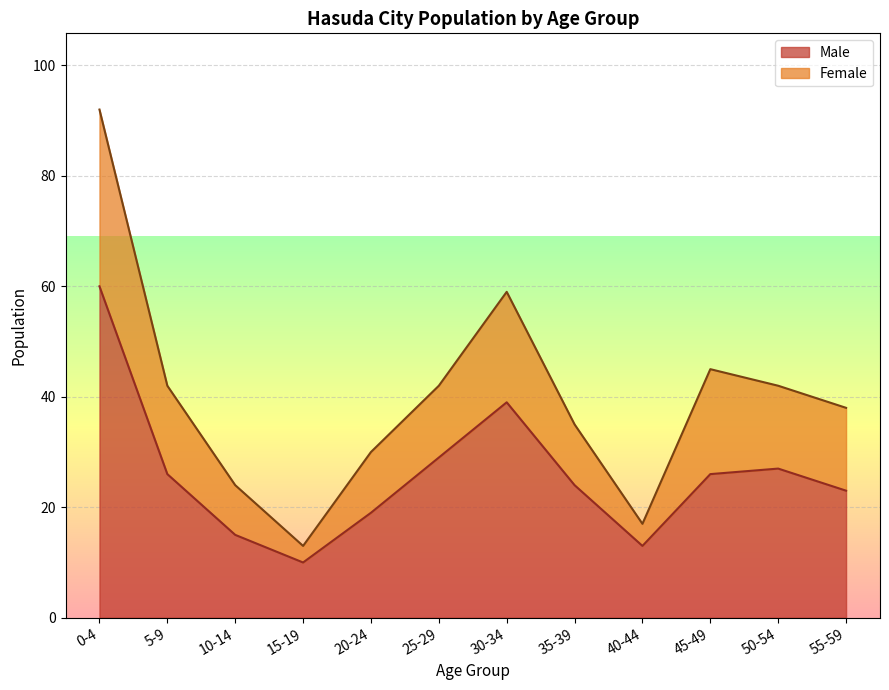

How many lines are shown in the chart?

2